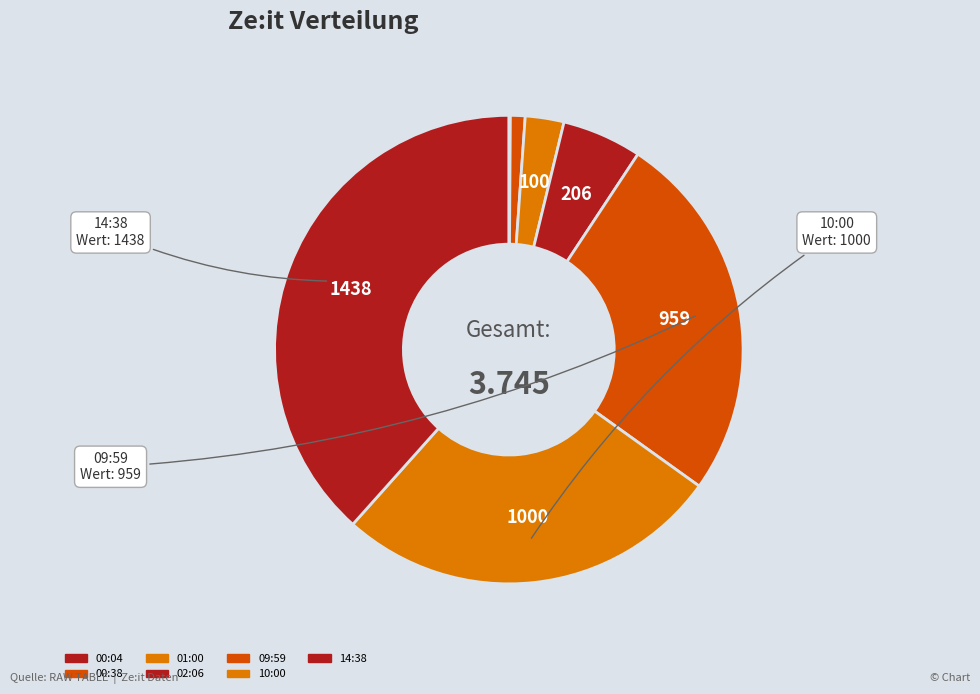

To the nearest percent, what is the difference between the 09:59 and 02:06 slice percentages?

20%